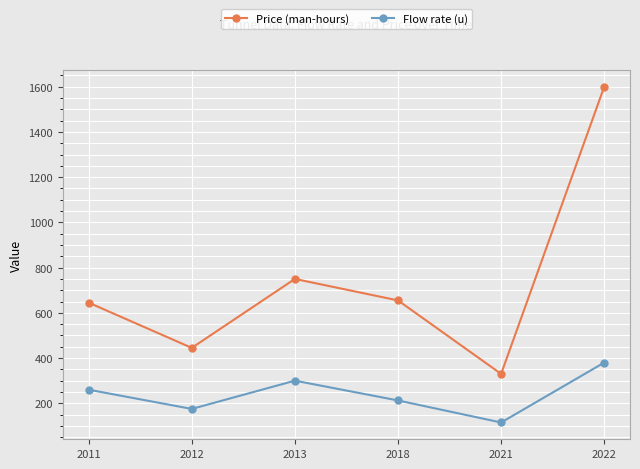

The value of Flow rate (u) at 2012 is 175.0. True or false?

True